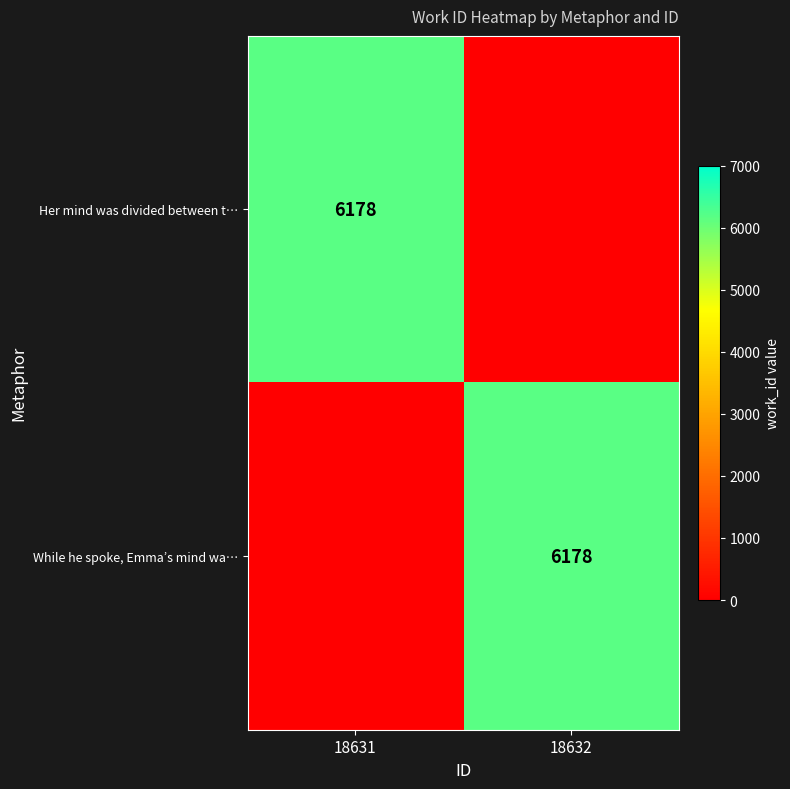

The value of While he spoke, Emma’s mind wa… at 18632 is 3703. True or false?

False